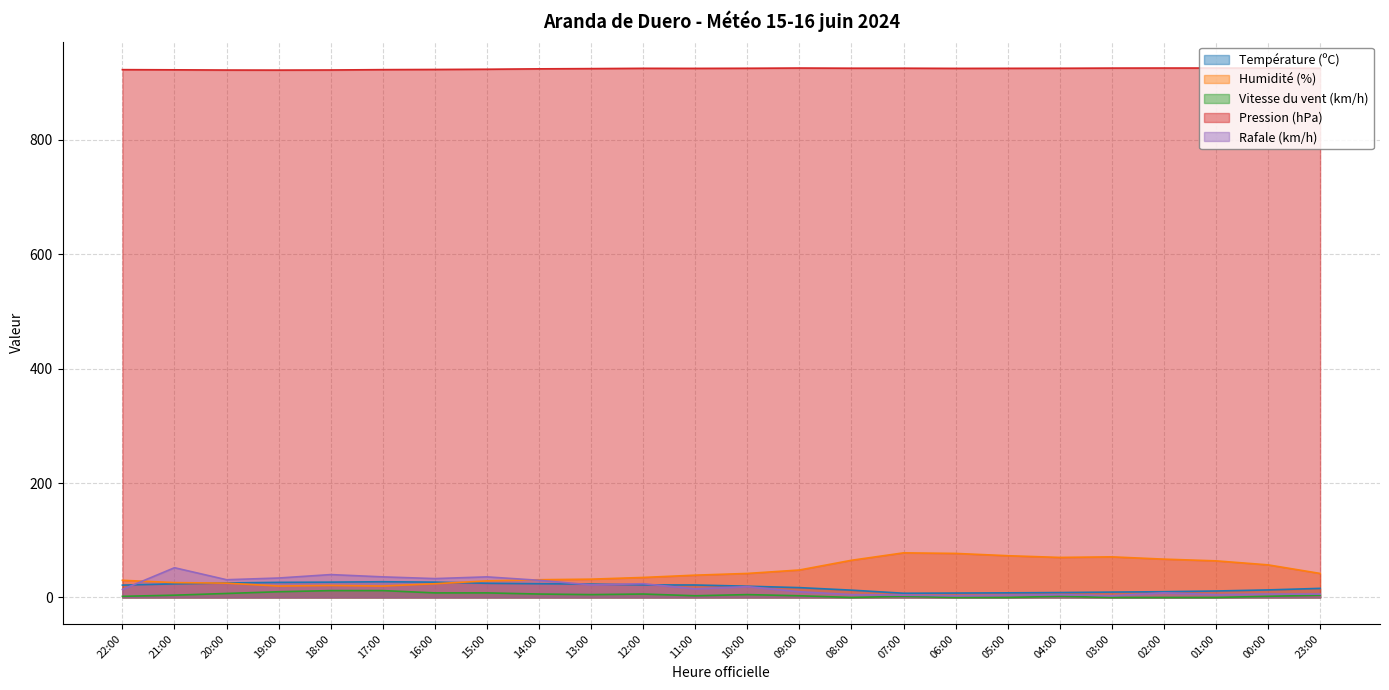

Which series has the widest spread of values?

Humidité (%)